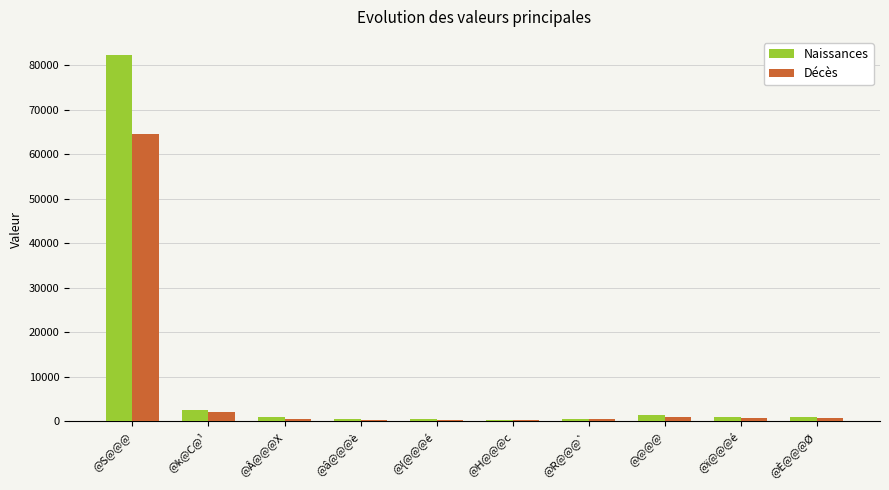

At which label does Décès reach its peak?

@S@@@